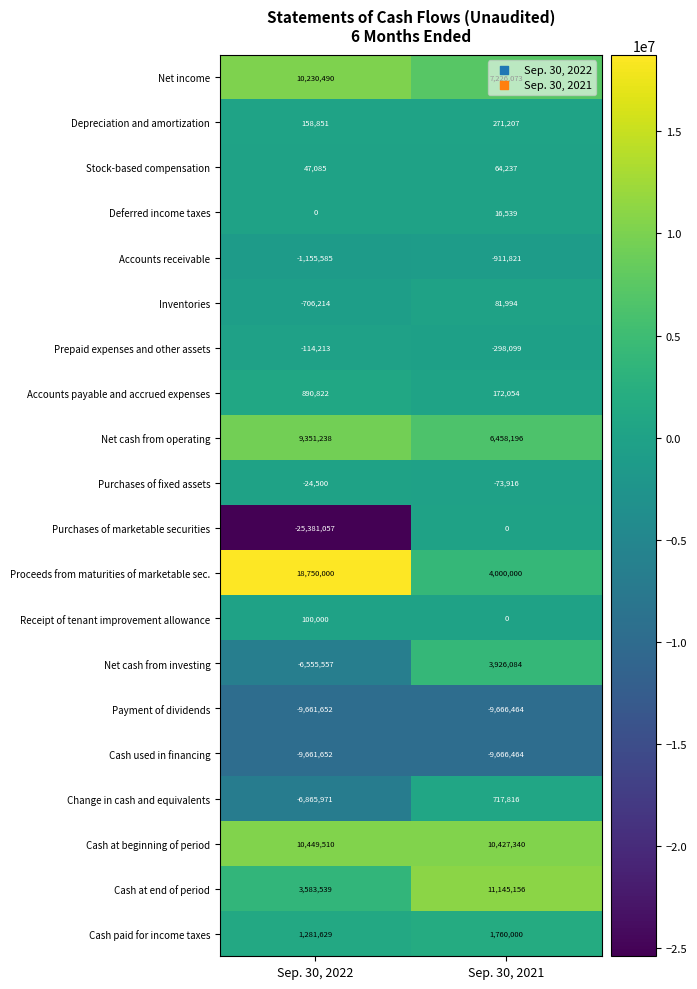

At which label is Deferred income taxes closest to 8269?

Sep. 30, 2022